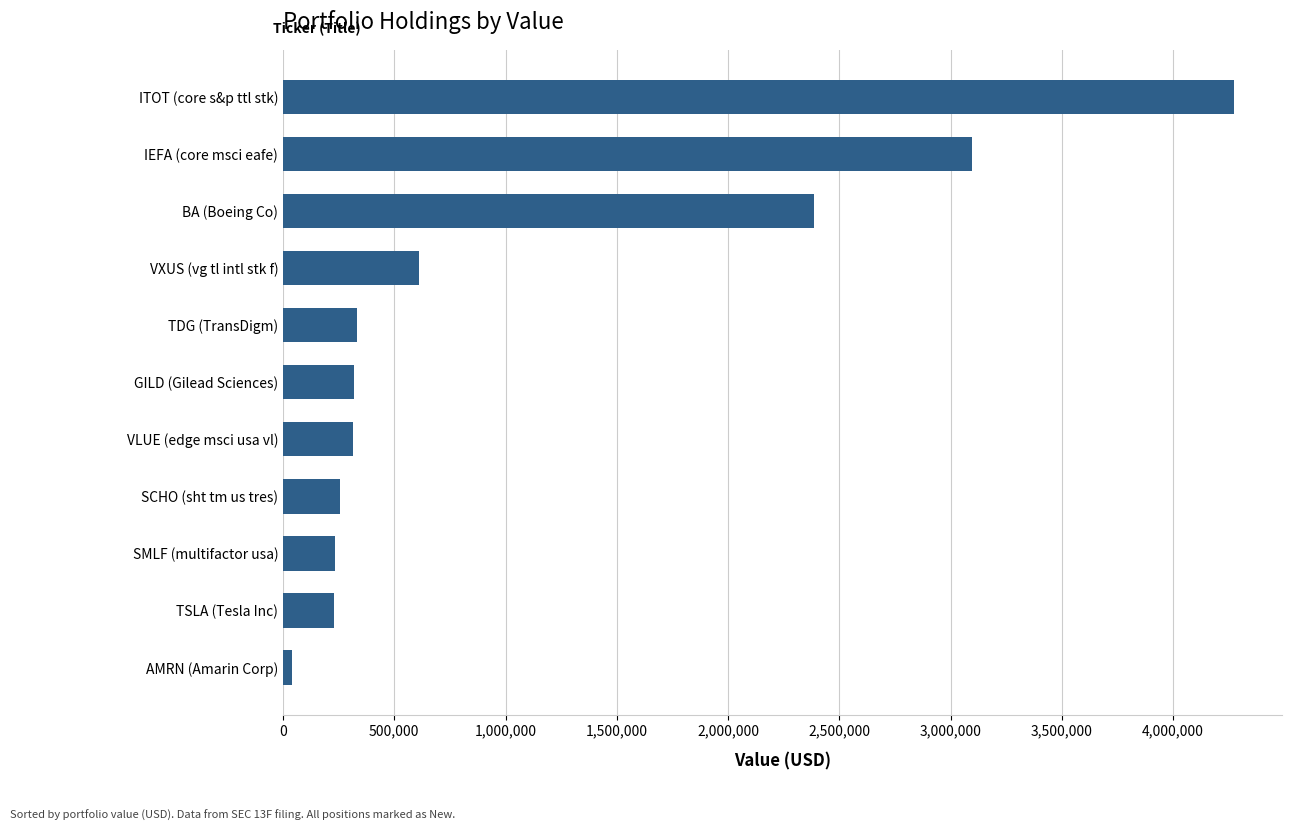

What is the change in value from TDG (TransDigm) to IEFA (core msci eafe)?

+2762000